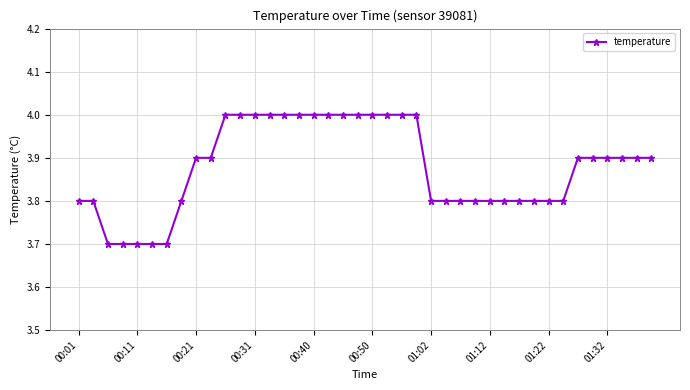

What is the value of the 39th point from the left?

3.9